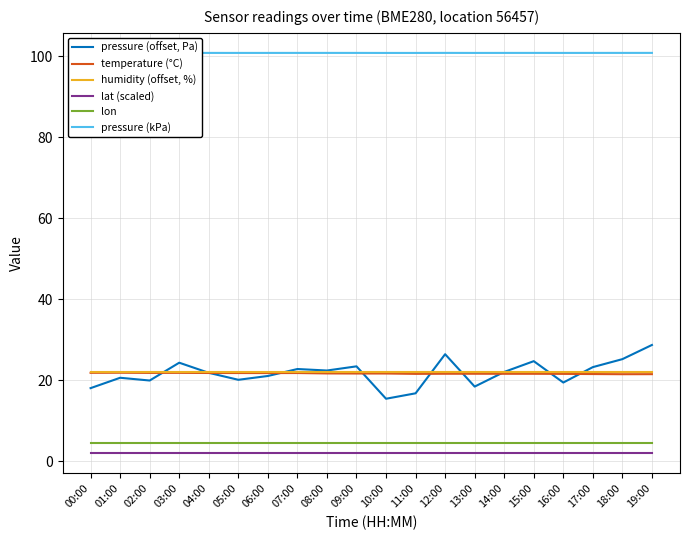

Does the chart have visible grid lines?

Yes